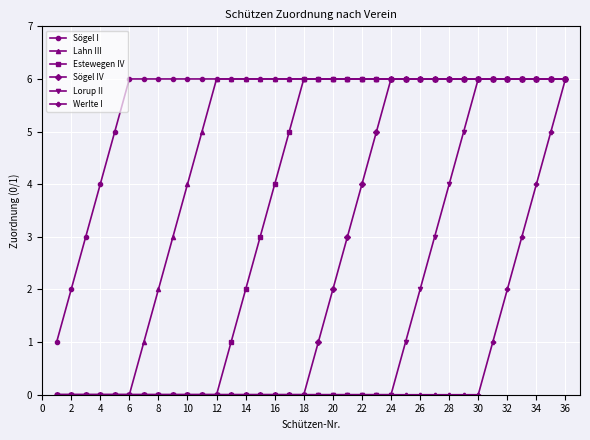

Which series has the largest total across all categories?

Sögel I